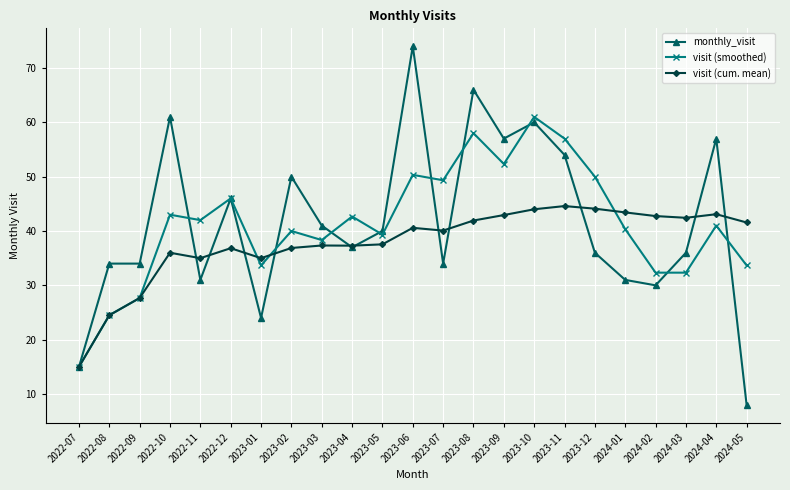

The value of monthly_visit at 2022-11 is 31.0. True or false?

True